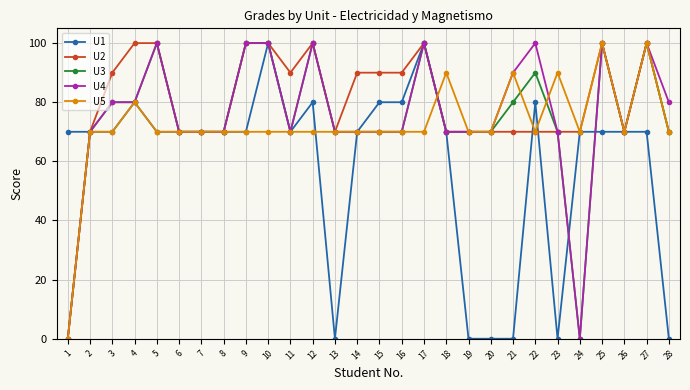

How many U4 values are between 70 and 100?

26